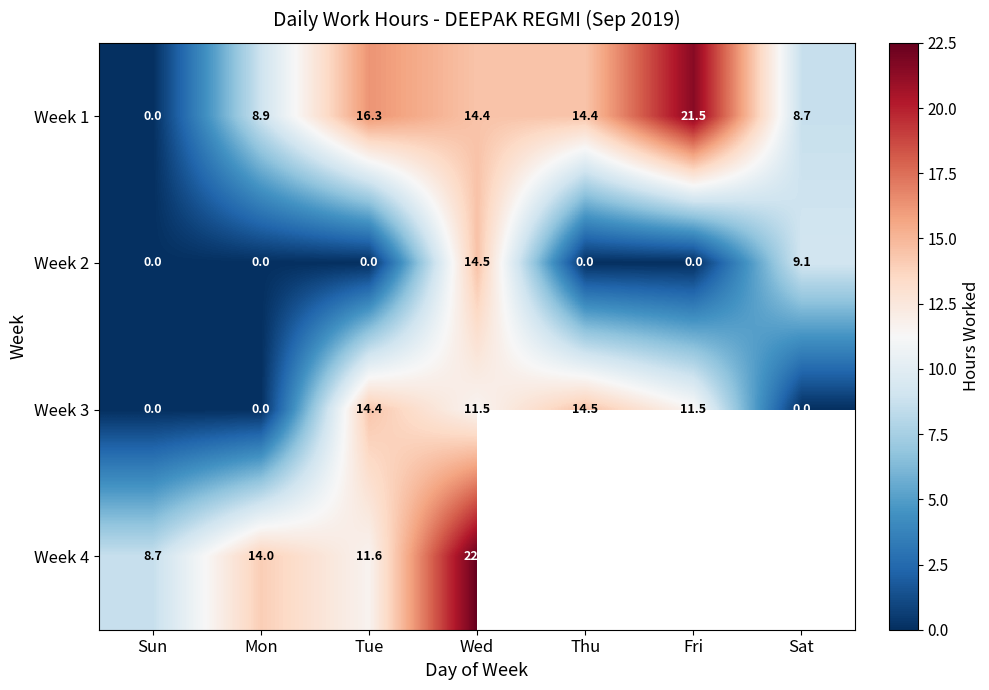

Count the number of data series in this chart.

4